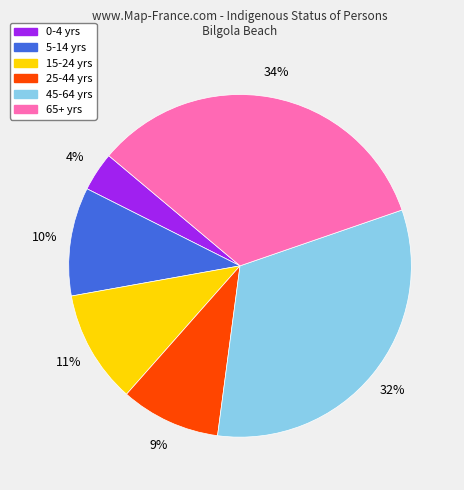

To the nearest percent, what is the average slice percentage?

17%